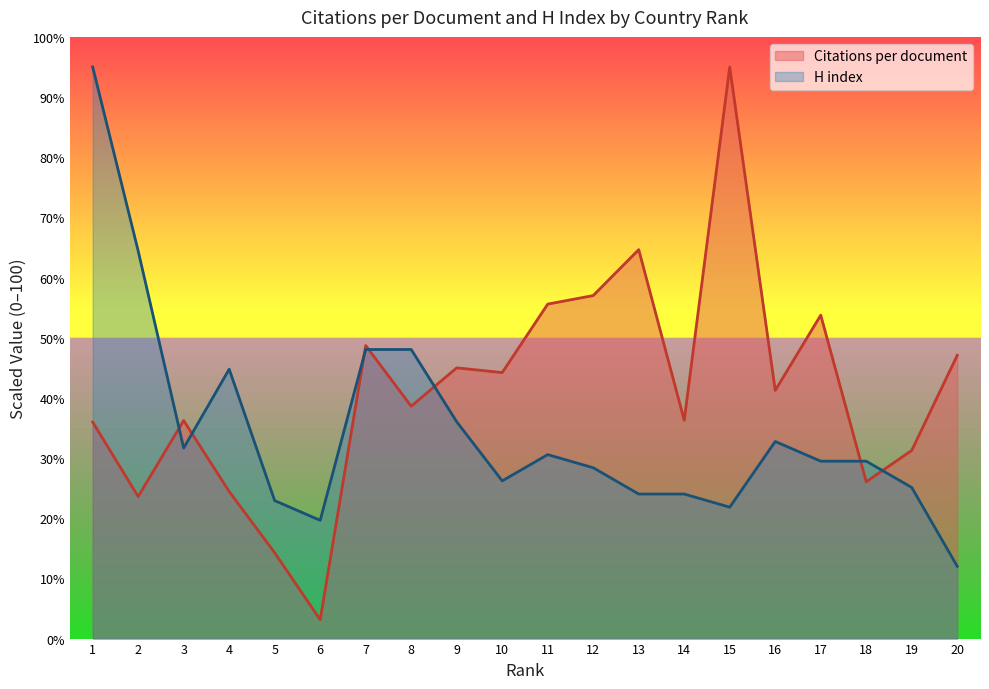

What is the maximum value shown in the chart?

95.0